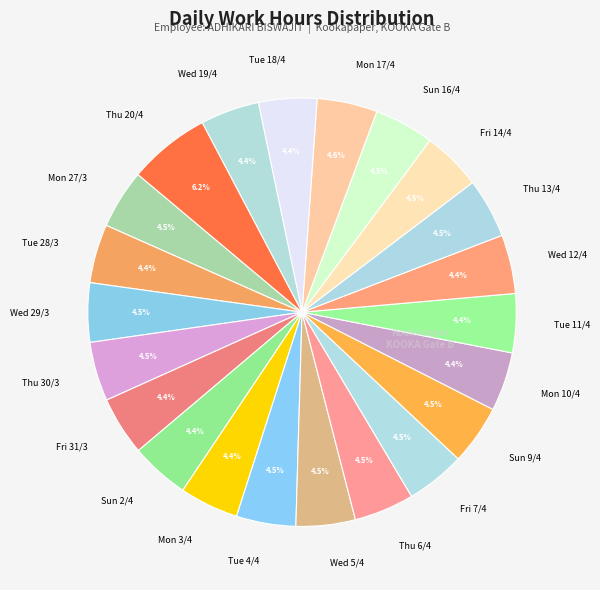

Combined, what portion of the pie is Wed 19/4 and Mon 17/4?

9.0%